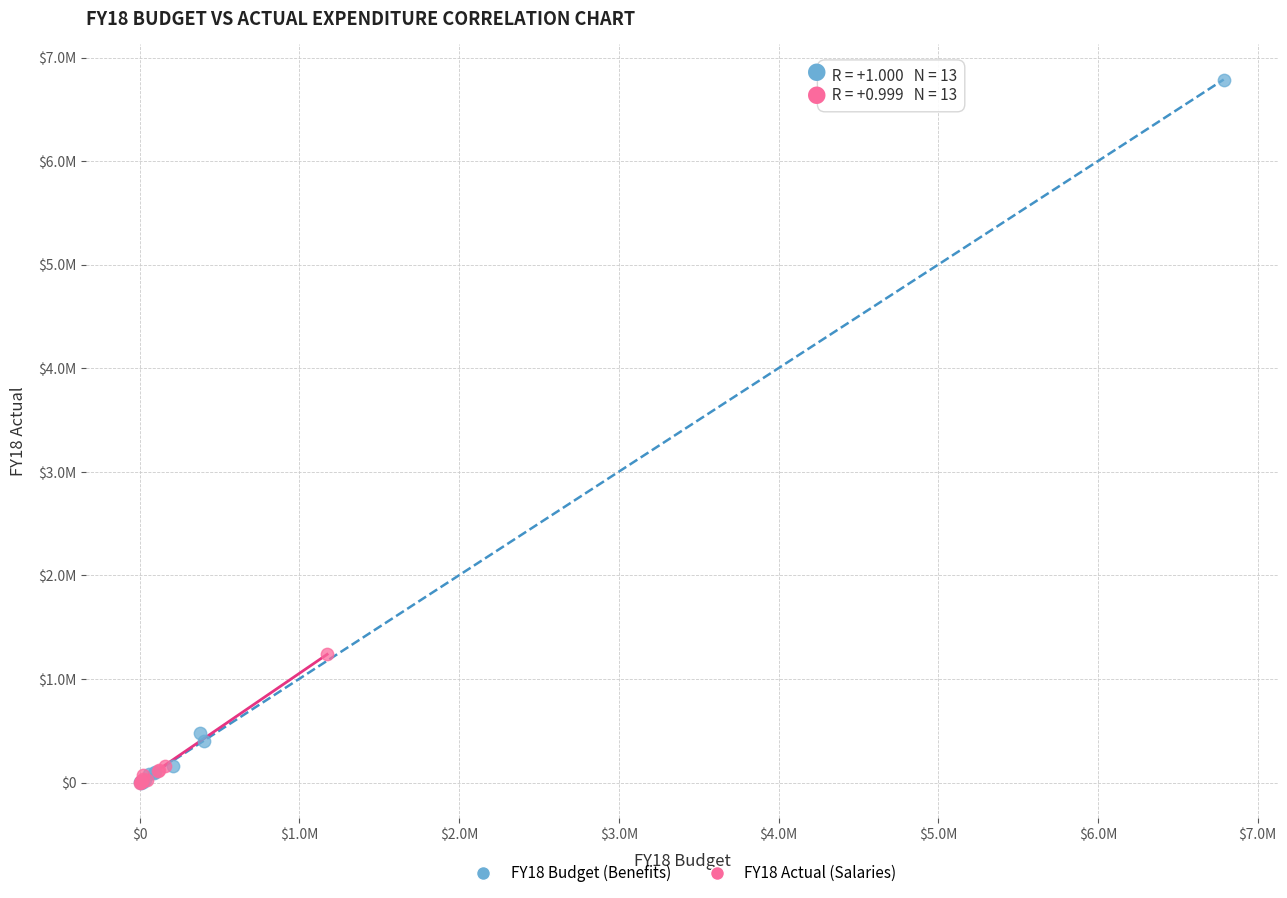

Which series reaches the maximum Y coordinate?

FY18 Budget (Benefits)